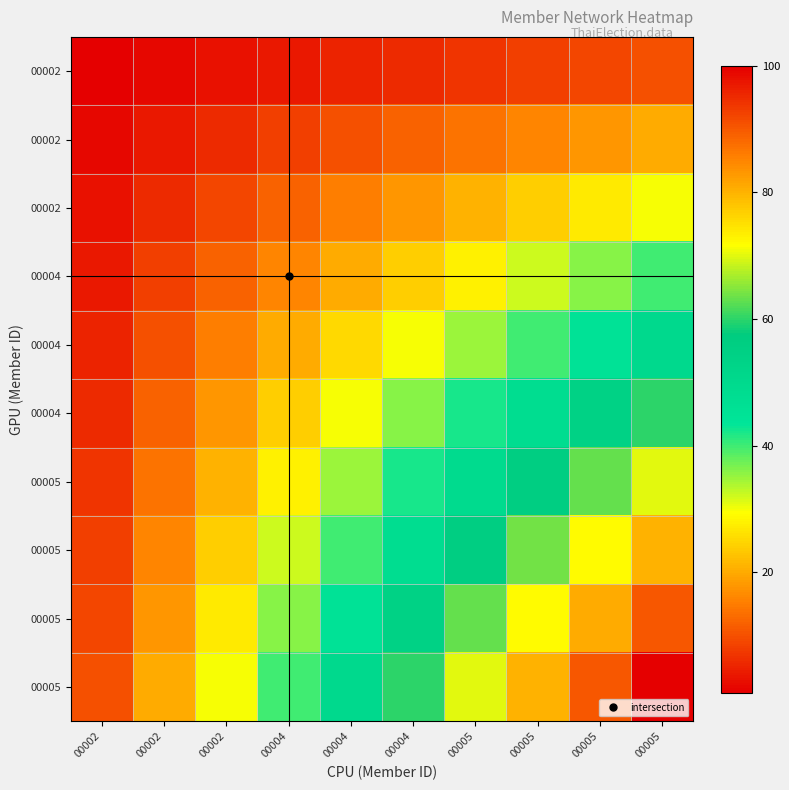

At which category is the sum across all series the highest?

00005